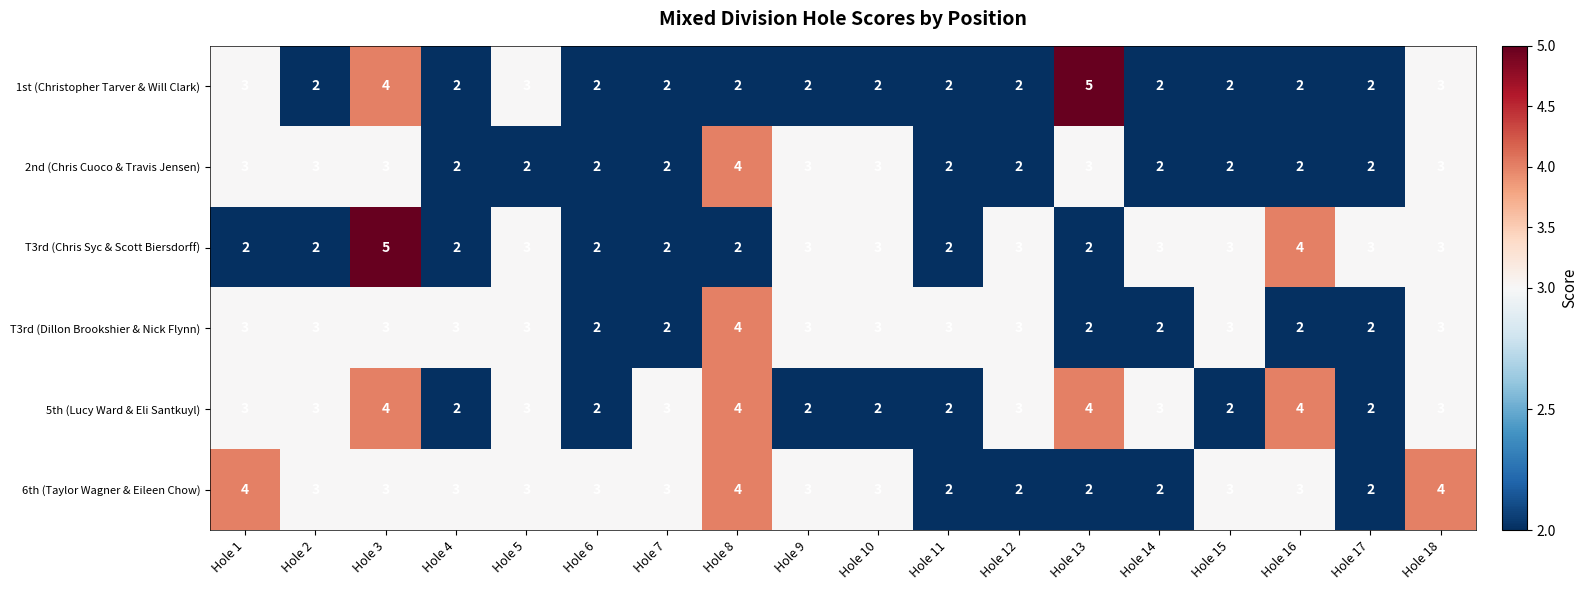

Is it true that T3rd (Chris Syc & Scott Biersdorff) equals 2 at Hole 13?

True